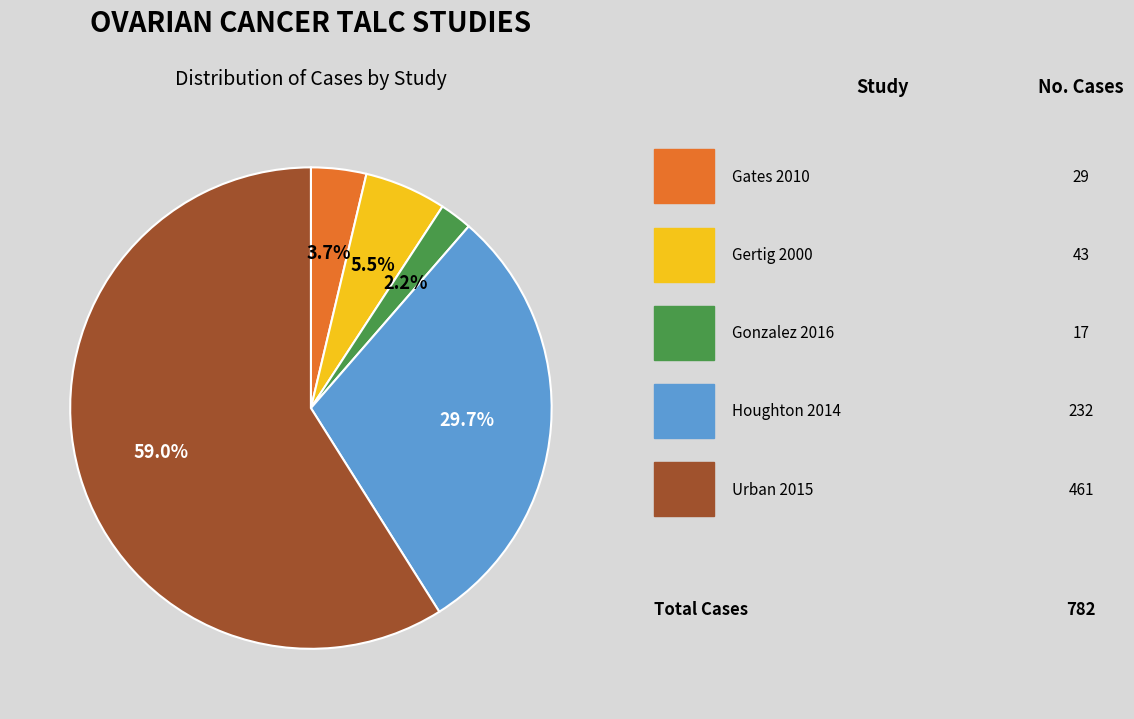

How many slices are in this pie chart?

5